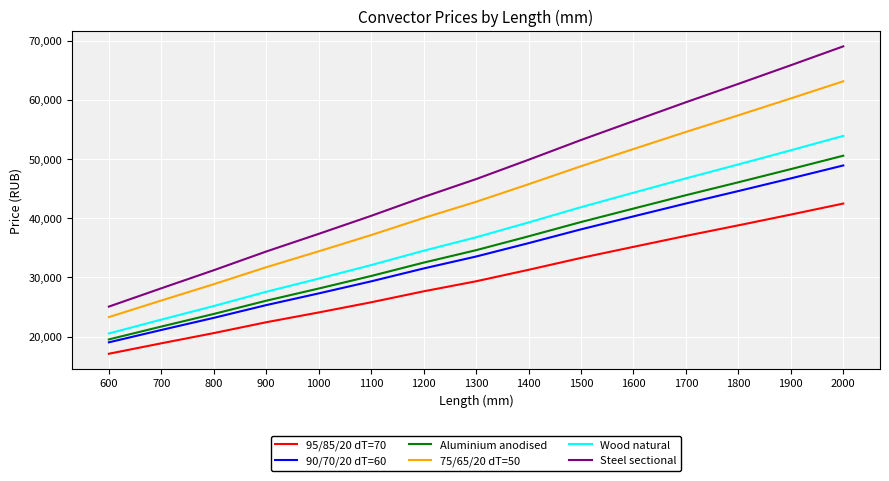

At which label does Wood natural first exceed 36783?

1300